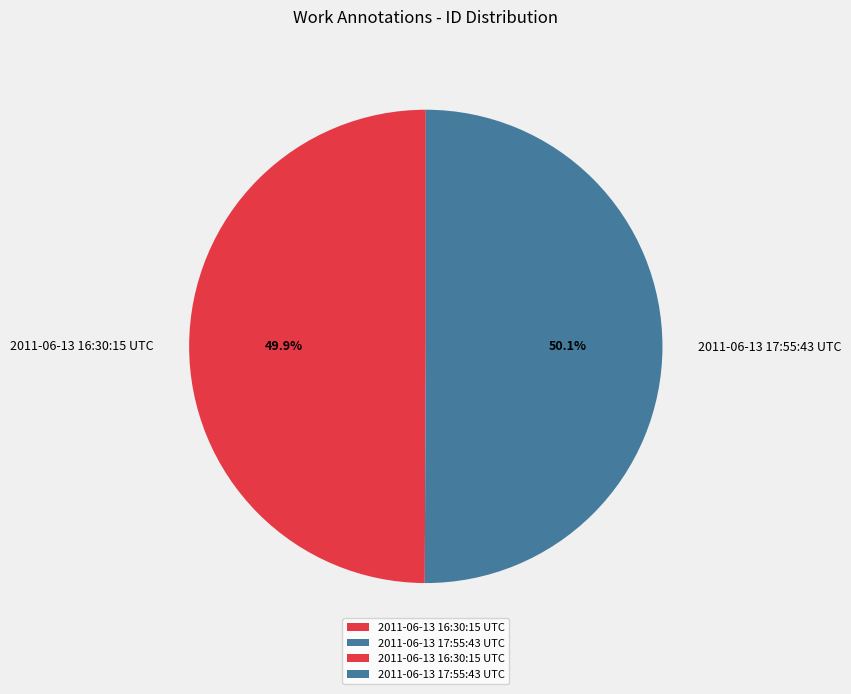

How many slices are in this pie chart?

2